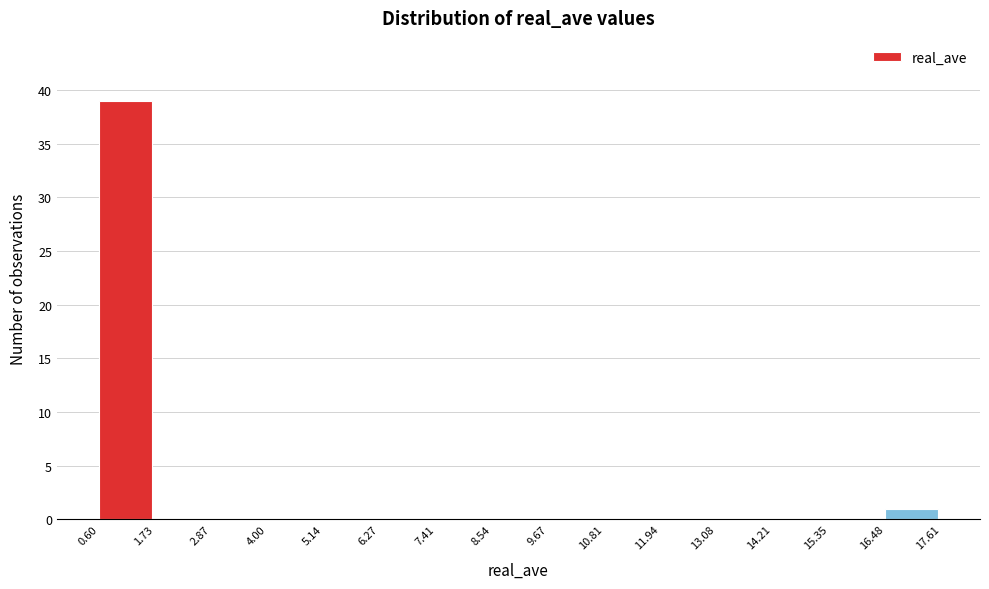

Reading left to right, transcribe this chart: for each bar, give the range it covers on the x-axis and its height. The values are not printed on the chart, so give them approximately, as read against the axis.

0.60 to 1.73: 39
1.73 to 2.87: 0
2.87 to 4.00: 0
4.00 to 5.14: 0
5.14 to 6.27: 0
6.27 to 7.41: 0
7.41 to 8.54: 0
8.54 to 9.67: 0
9.67 to 10.81: 0
10.81 to 11.94: 0
11.94 to 13.08: 0
13.08 to 14.21: 0
14.21 to 15.35: 0
15.35 to 16.48: 0
16.48 to 17.61: 1